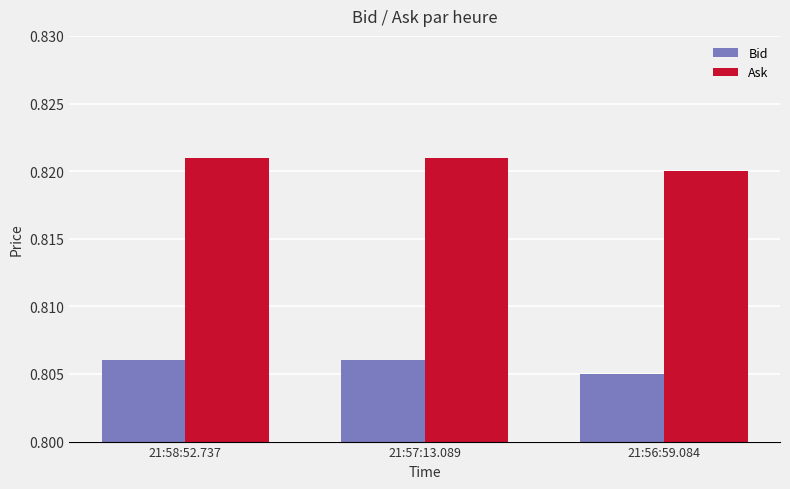

Count the Ask values in the range 0 to 1.

3